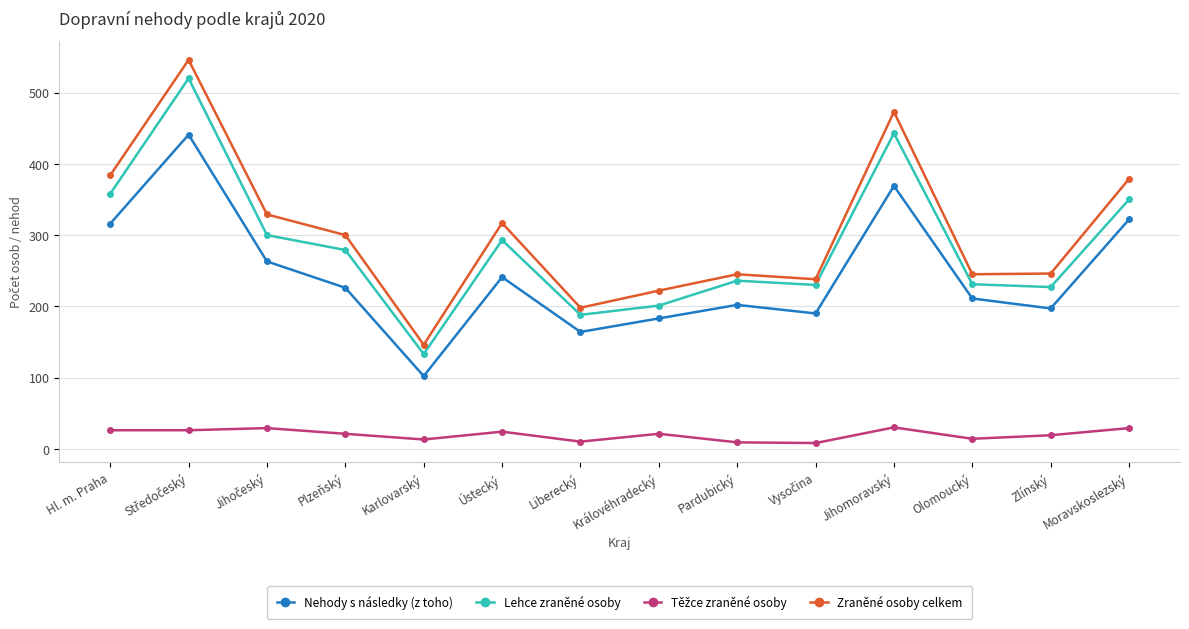

What is the sum of all Zraněné osoby celkem values?

4268